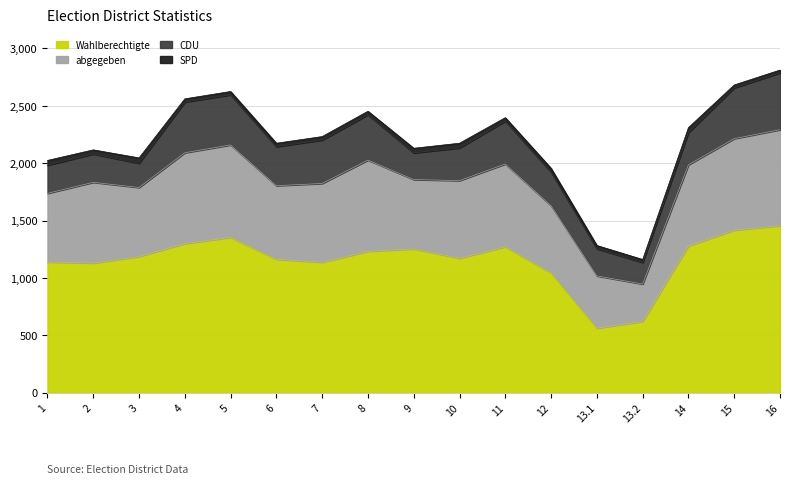

What is the label of the 11th point from the left?

11